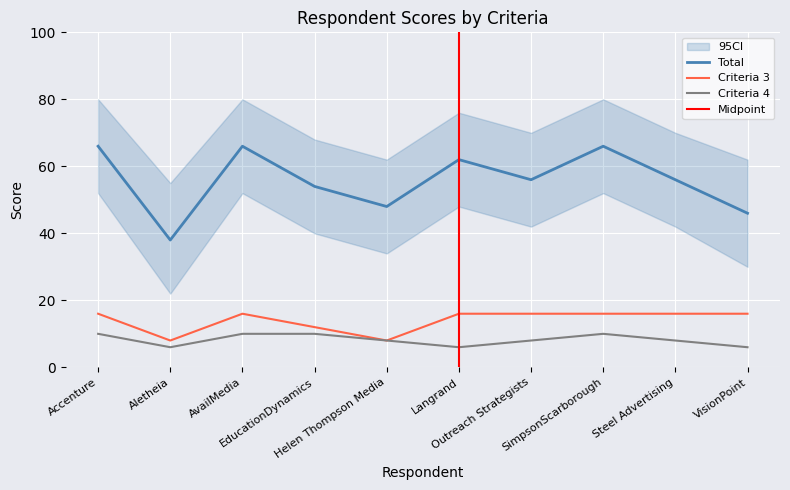

What is the sum of the Criteria 3 values at Aletheia and Helen Thompson Media?

16